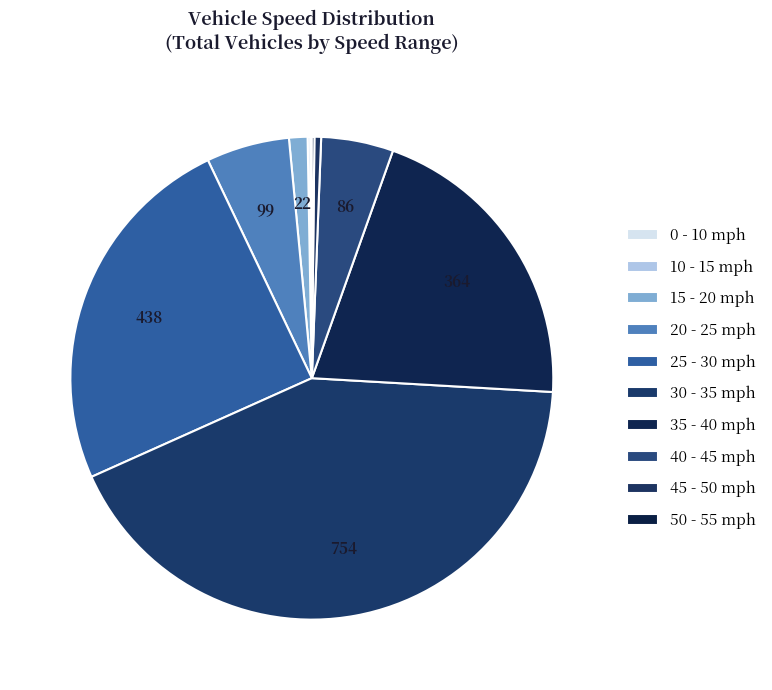

True or false: 20 - 25 accounts for 6% of the total.

True